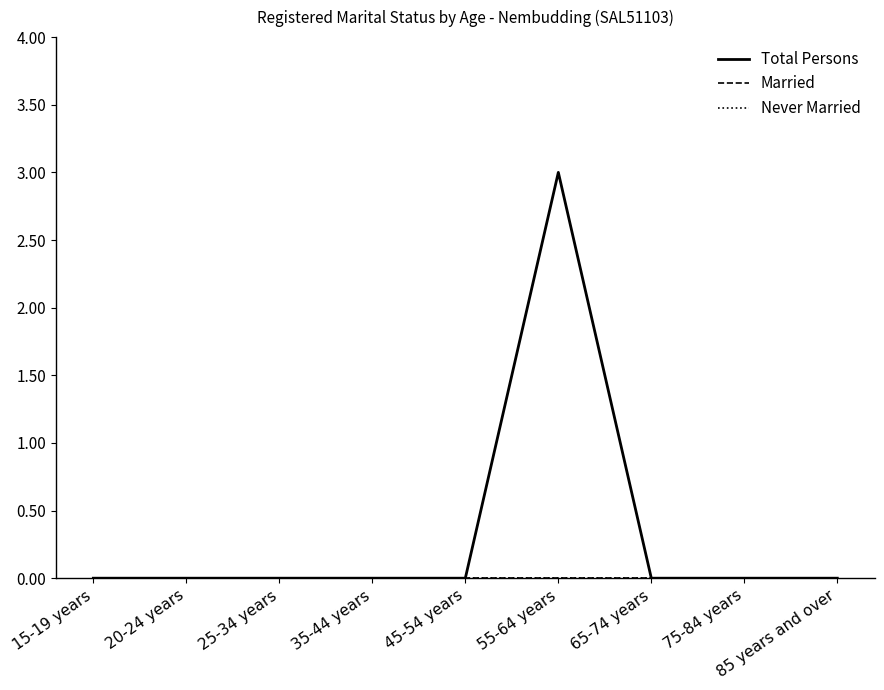

True or false: Total Persons and Never Married cross at least once.

False